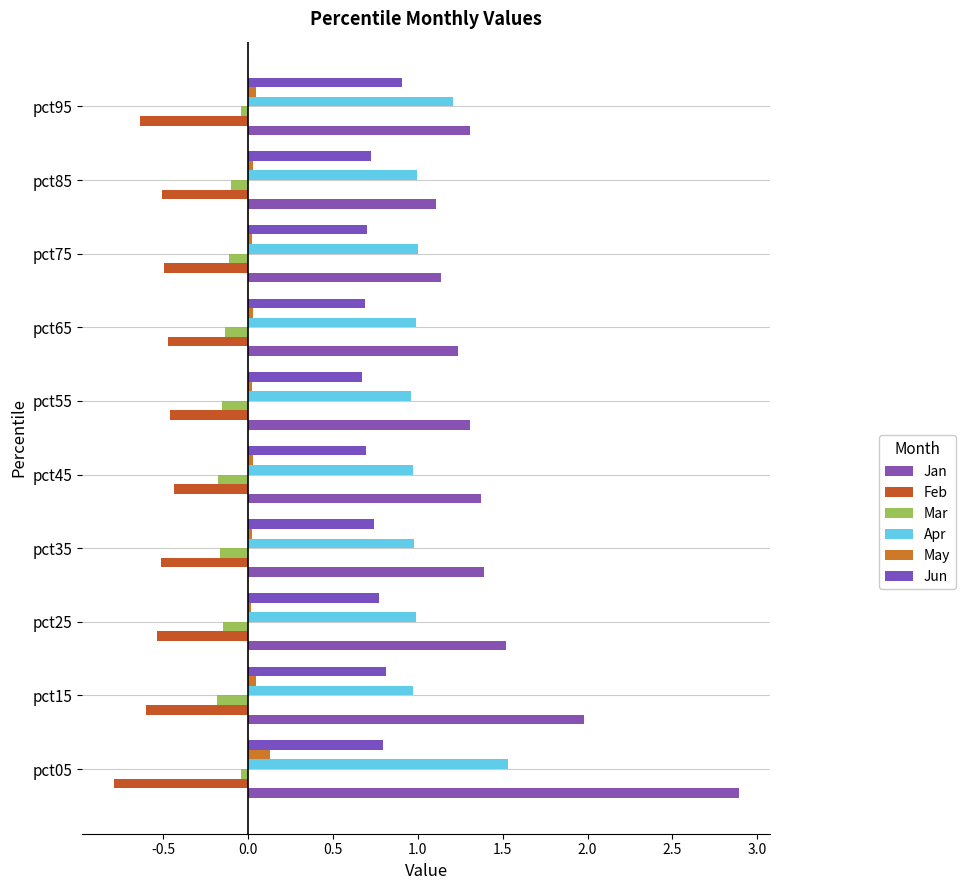

Which series has the widest spread of values?

Jan